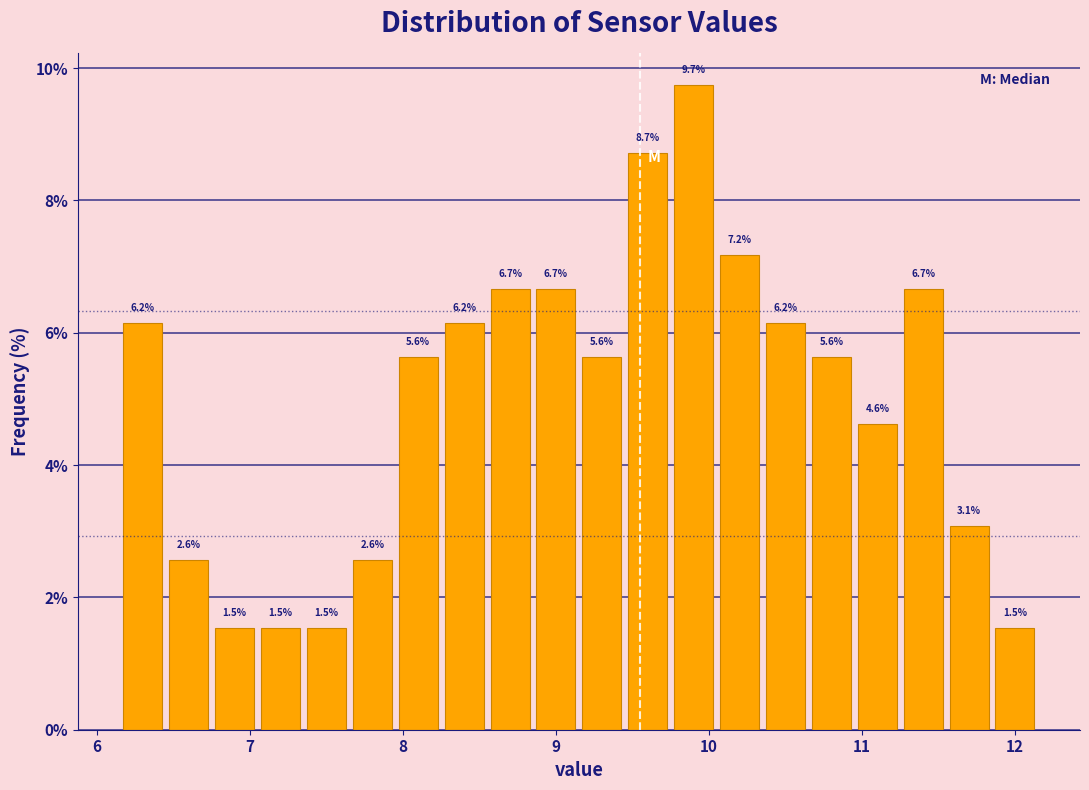

Around what value on the x-axis is the tallest bar? Give the approximate position of its centre, as read against the axis.

9.9